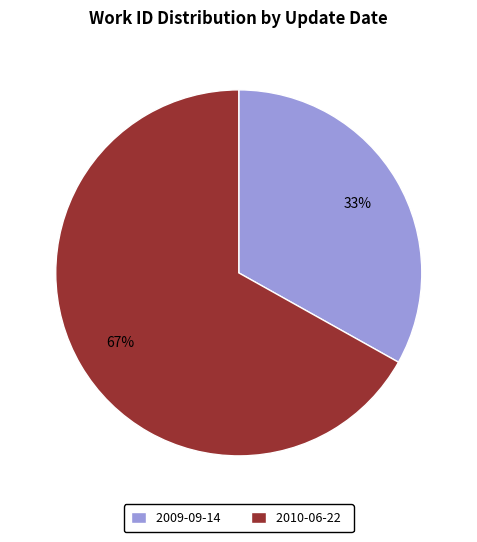

Count the number of slices in the pie.

2